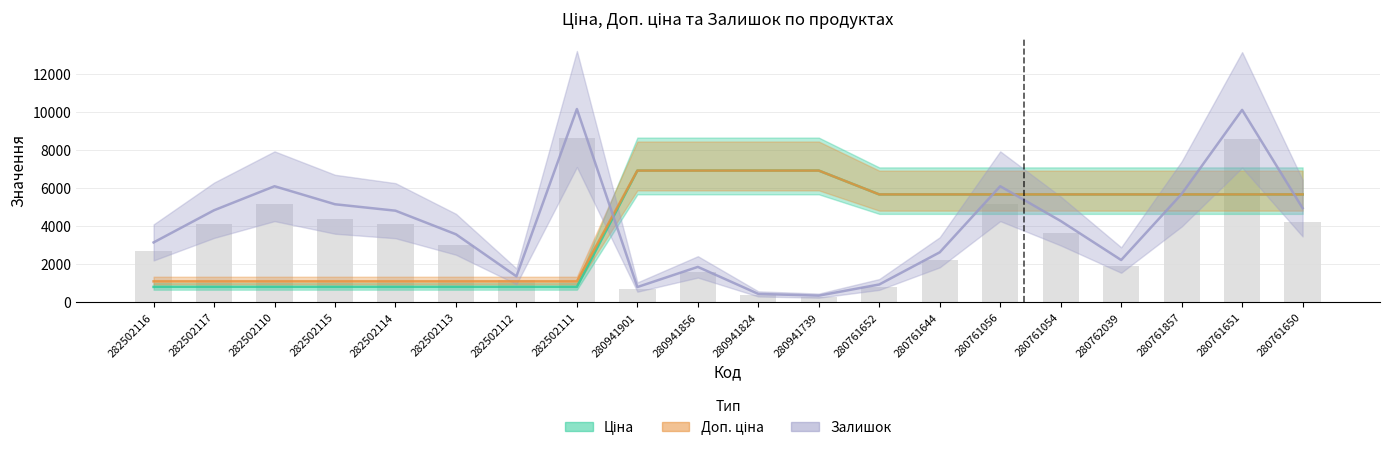

What position from the right is 280761054?

5